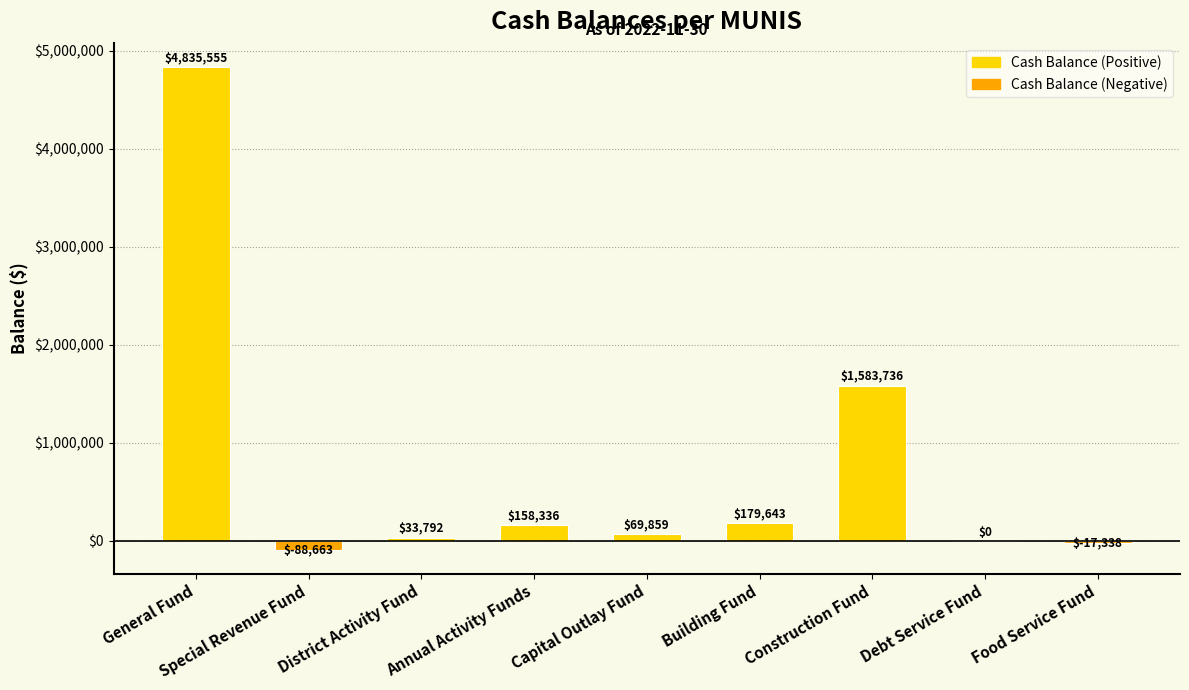

What is the maximum value shown in the chart?

4835555.4